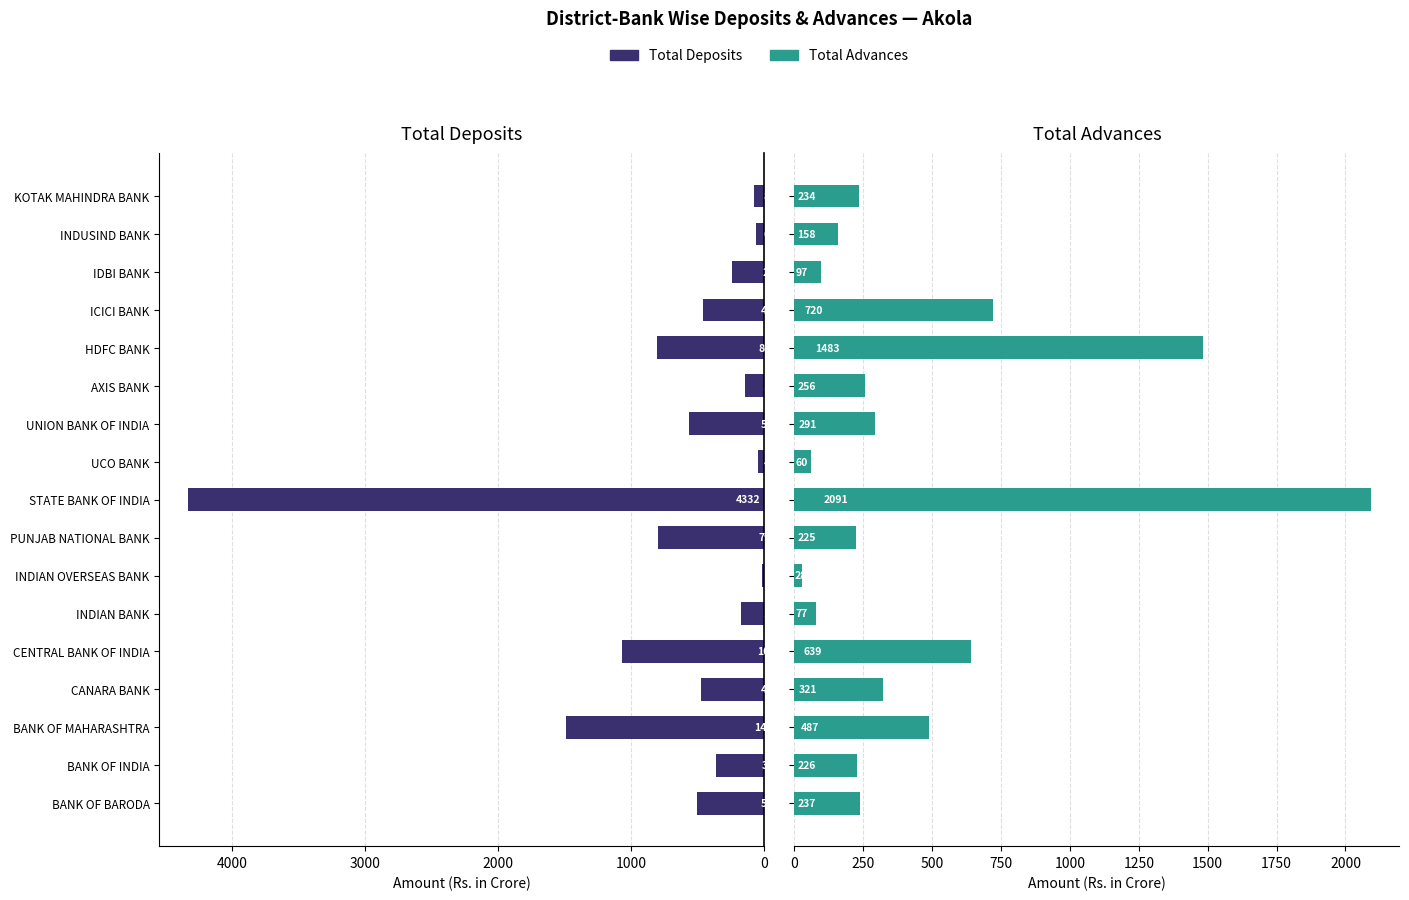

What is the difference between the highest and lowest values at HDFC BANK?

677.6